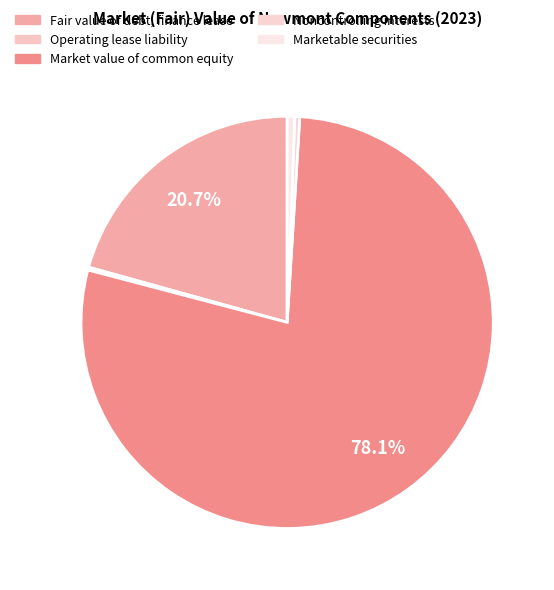

Which category has the biggest portion of the pie?

Market value of common equity